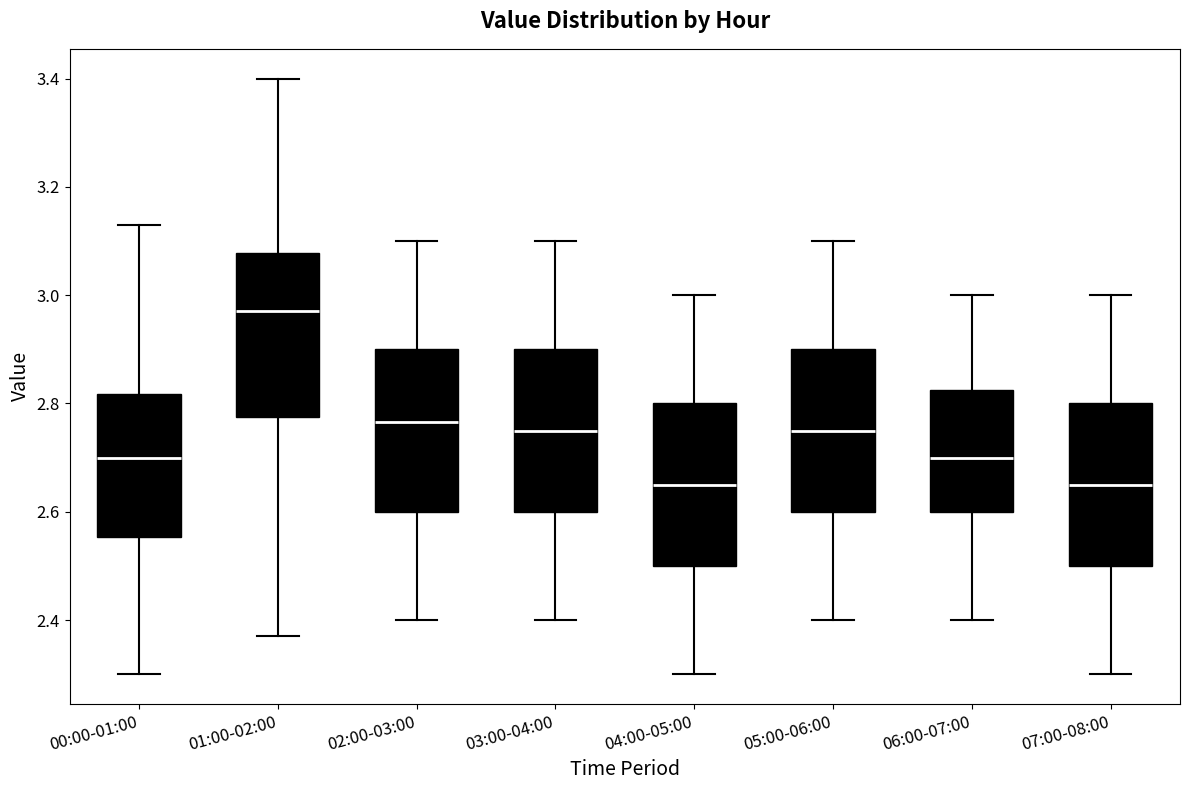

Where is the lower edge of the box for 00:00-01:00 on the y-axis? The values are not printed on the chart, so give them approximately, as read against the axis.

2.56